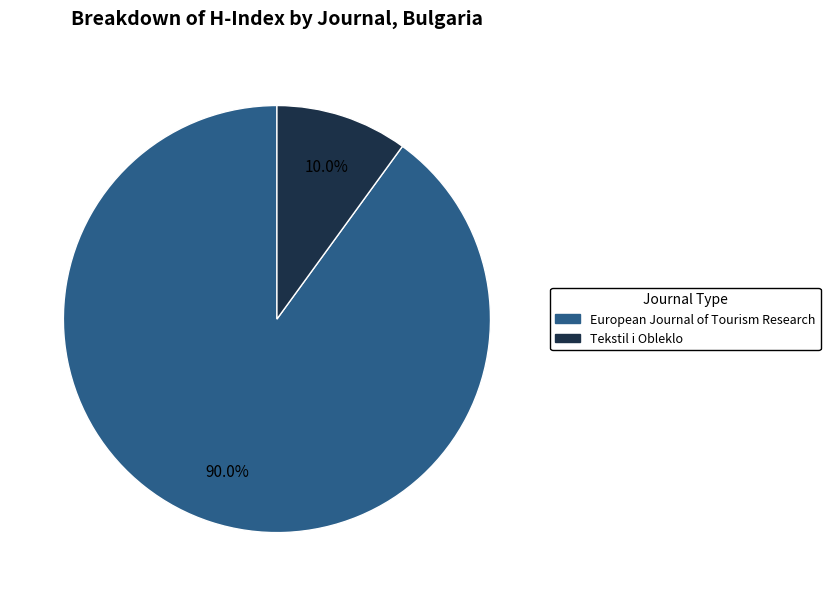

To the nearest percent, what percentage of the pie is Tekstil i Obleklo?

10%